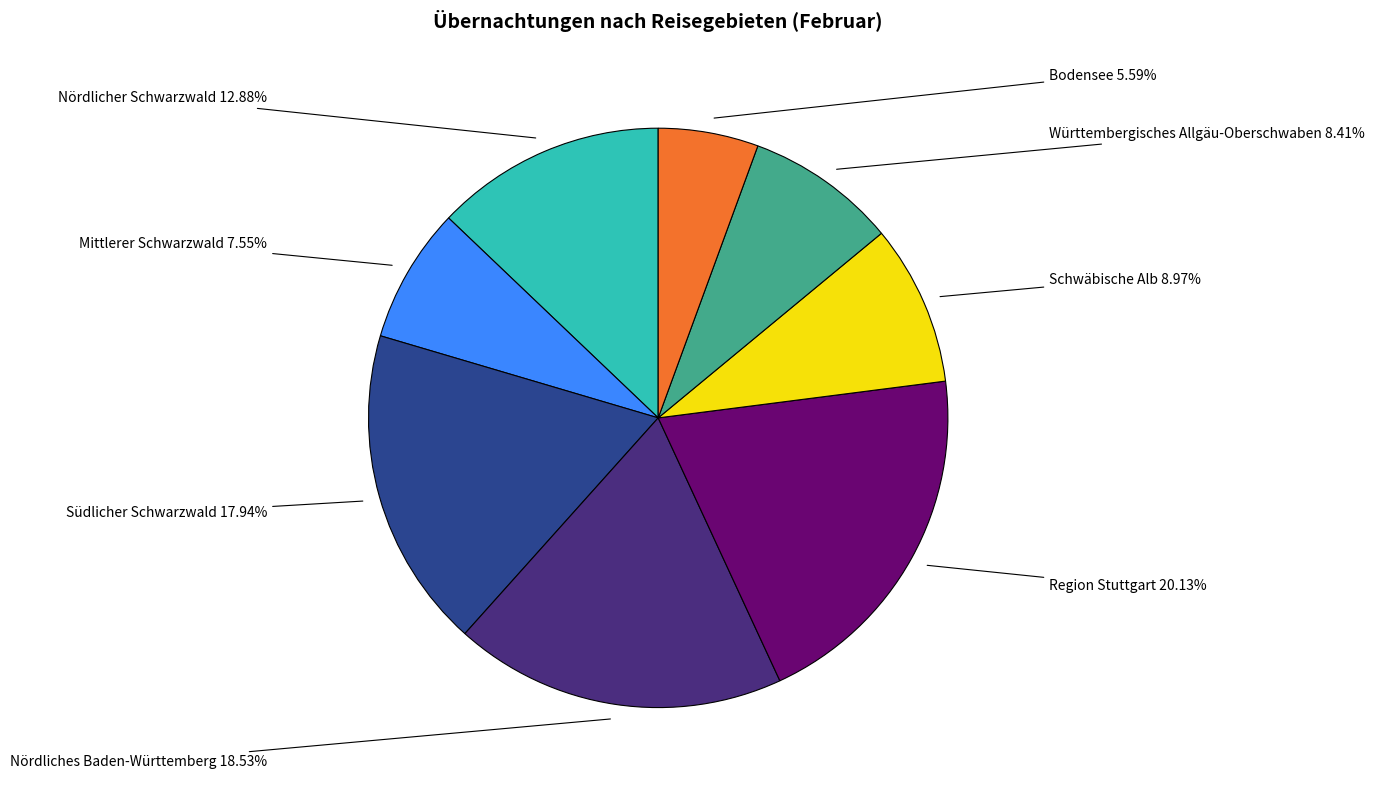

Is there a majority slice in this chart?

No